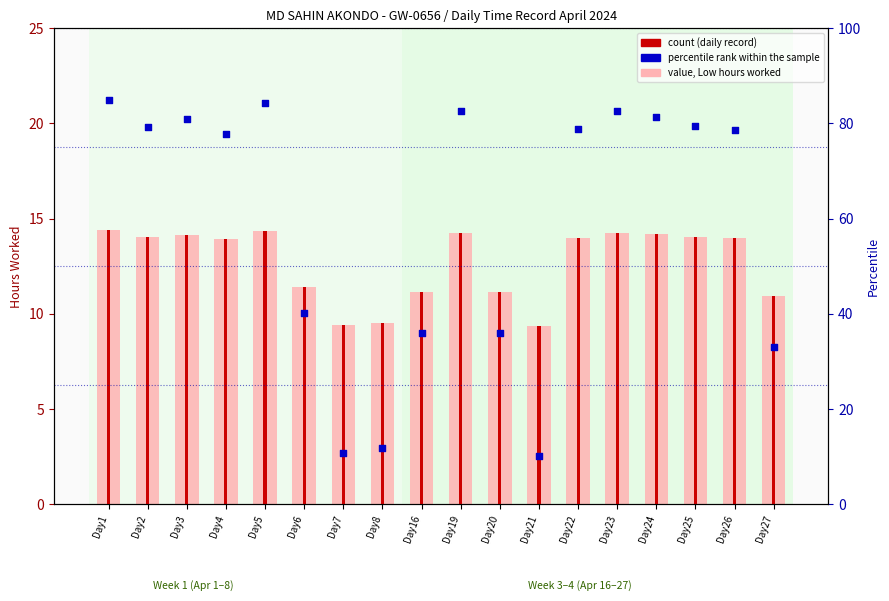

What is the total value across all series at Day6?

51.5